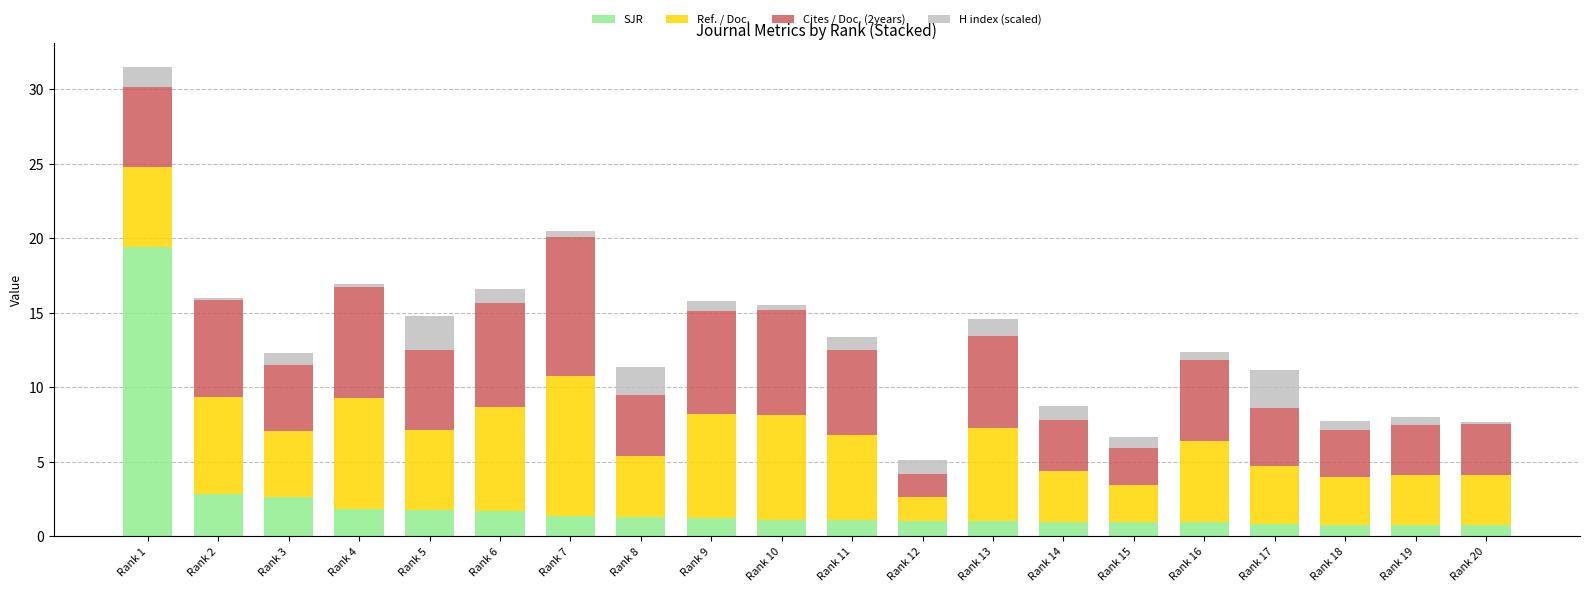

What value does the SJR series have at Rank 15?

1.0